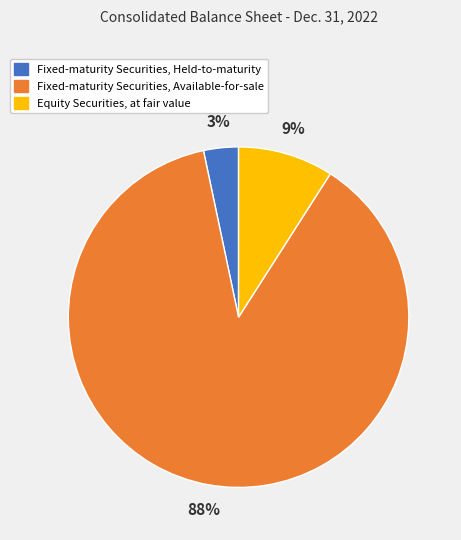

To the nearest percent, what is the average slice percentage?

33%